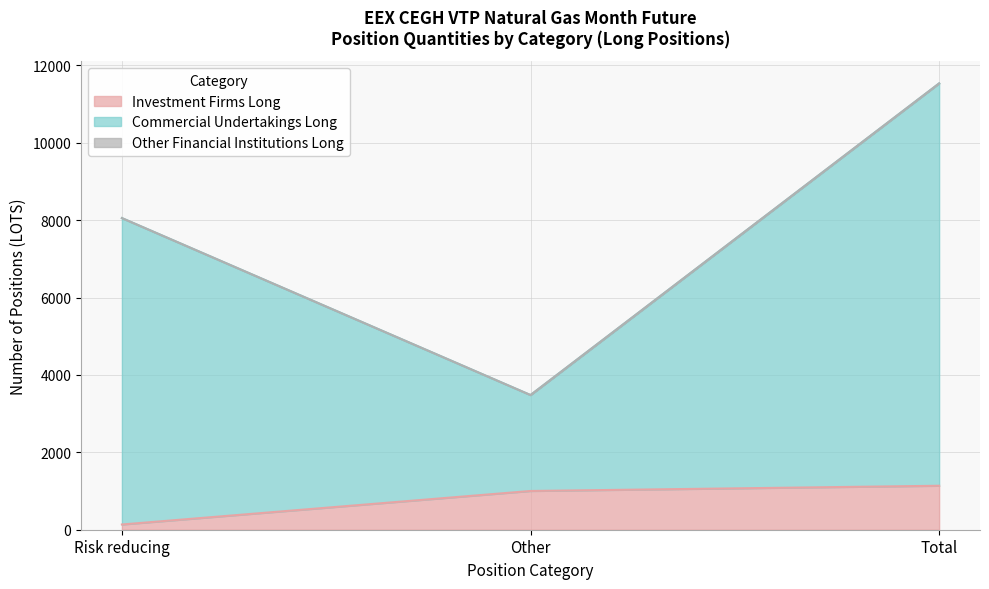

The Investment Firms Long series shows 135 at Risk reducing. True or false?

True